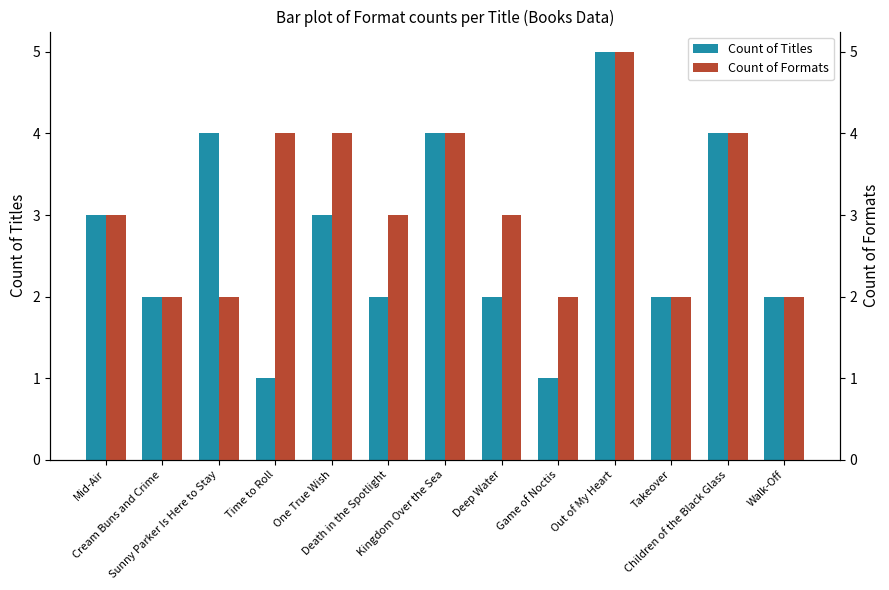

What is the label of the 2nd bar from the right?

Children of the Black Glass